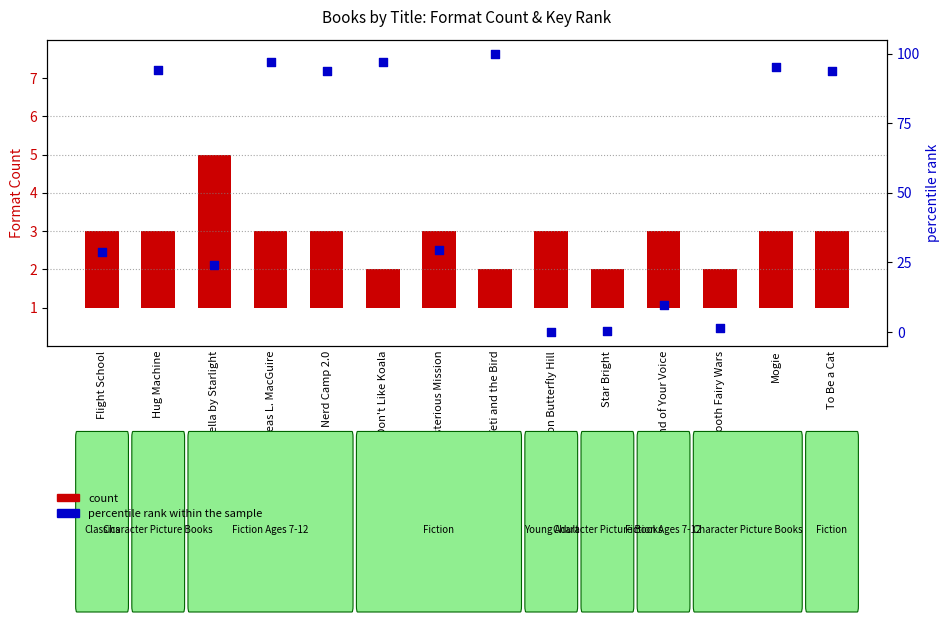

What is the total value across all series at Stella by Starlight?

28.0